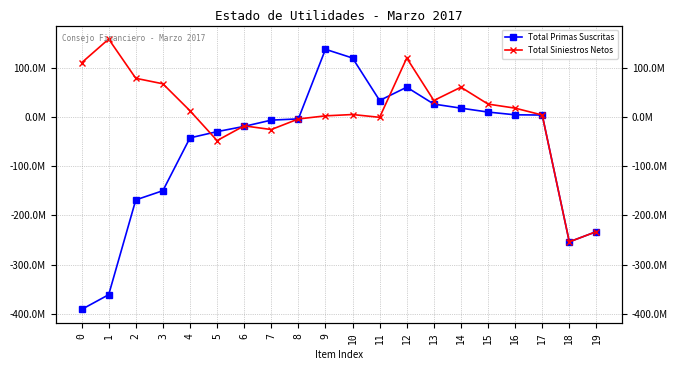

At which category does Total Siniestros Netos reach its first local peak?

1